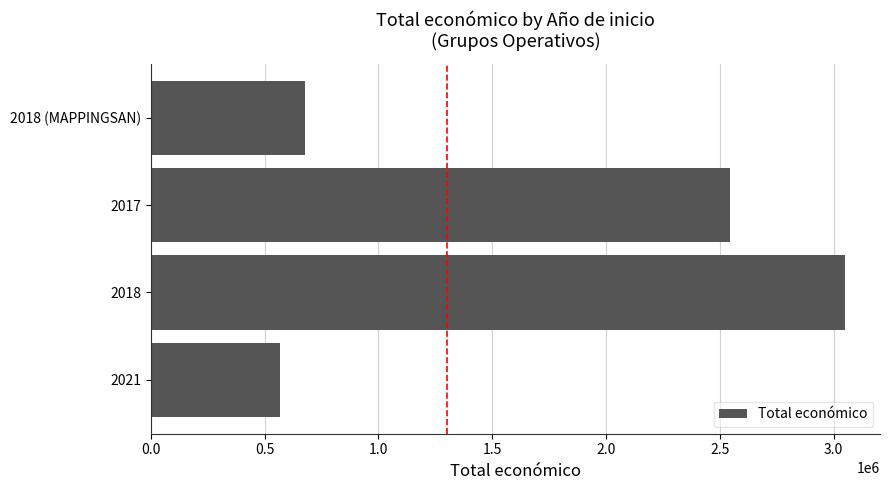

What is the difference between the maximum and second lowest values?

2374148